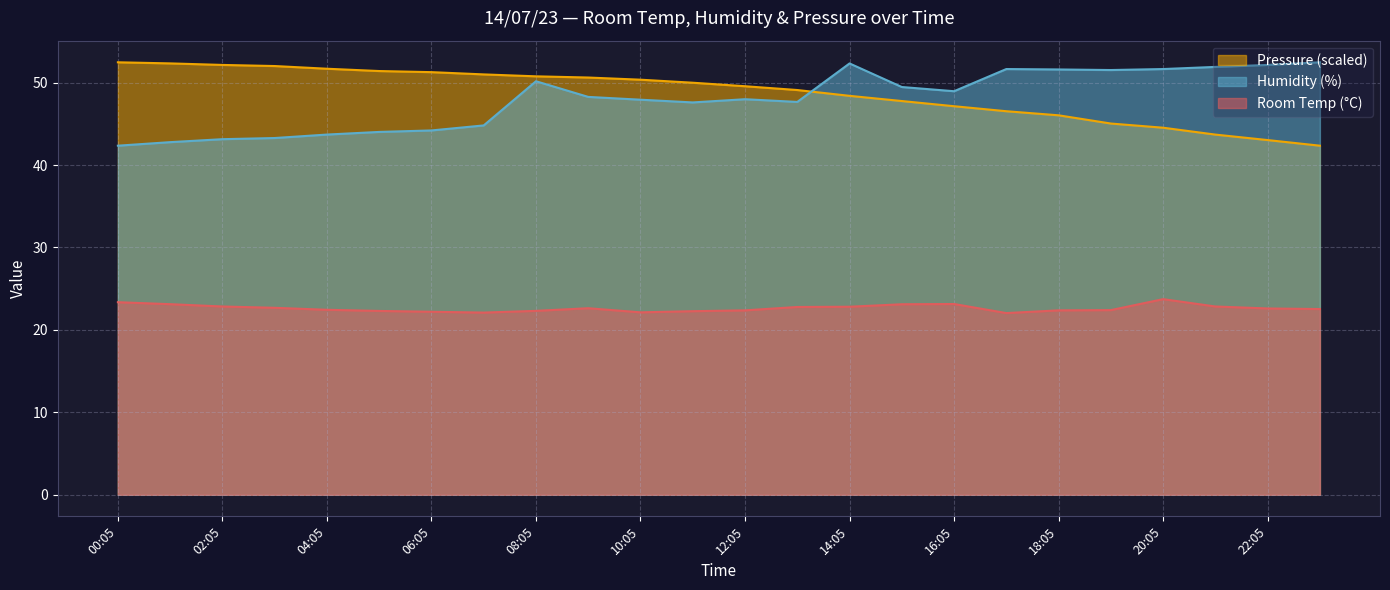

Rank the series at 01:05 from highest to lowest value.

Pressure_scaled, Humidity, Room Temp